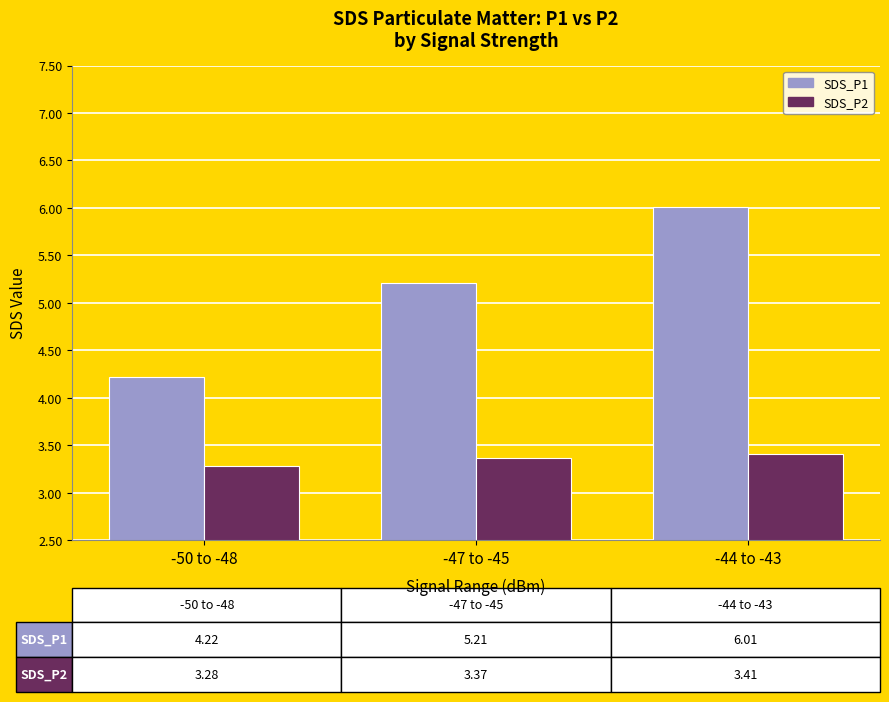

What is the label of the 1st bar from the right?

-44 to -43